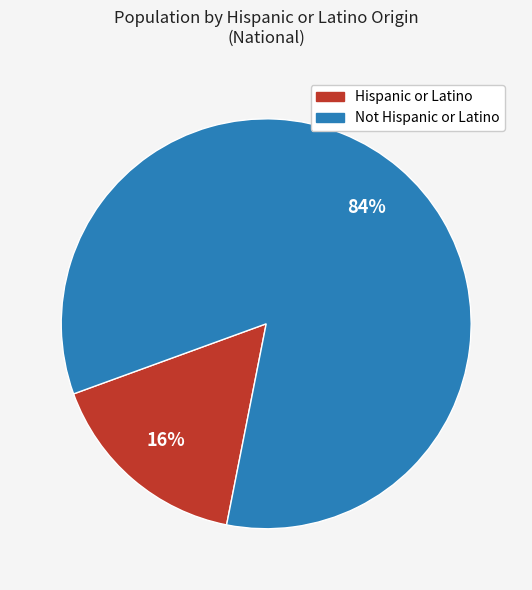

True or false: Not Hispanic or Latino accounts for 84% of the total.

True